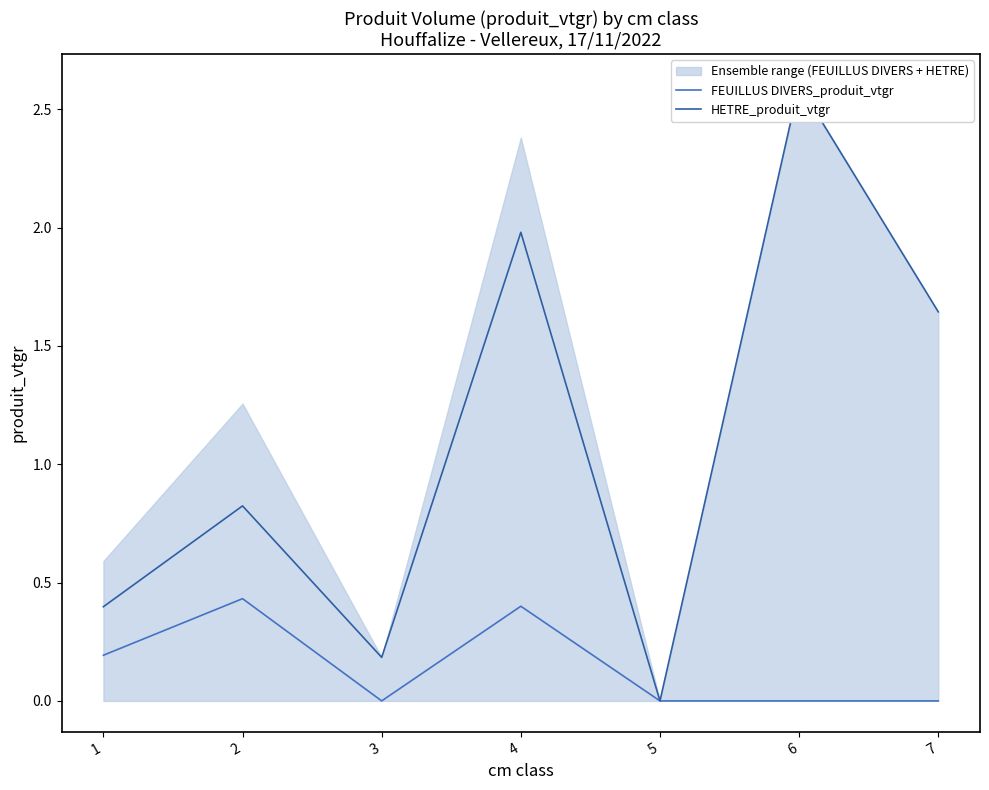

Does the chart have visible grid lines?

No